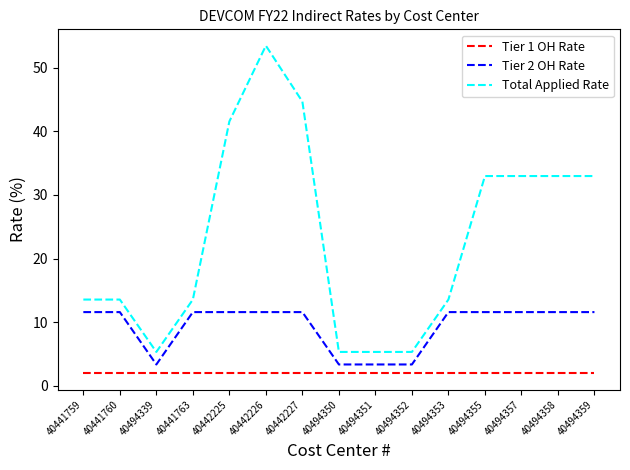

What is the smallest value displayed?

2.0